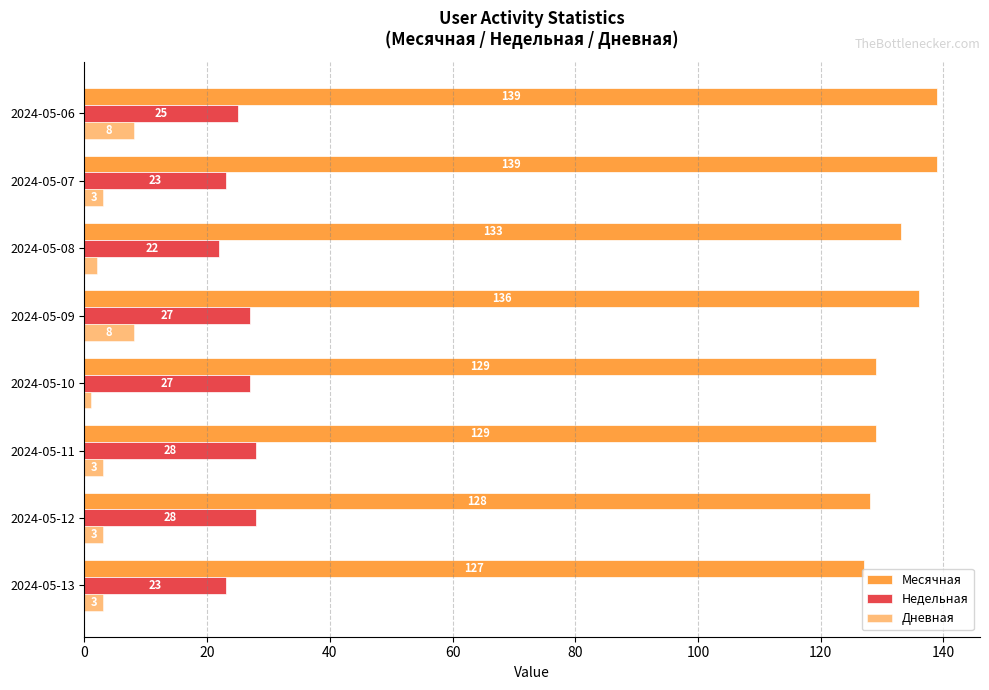

How many series are shown in this chart?

3